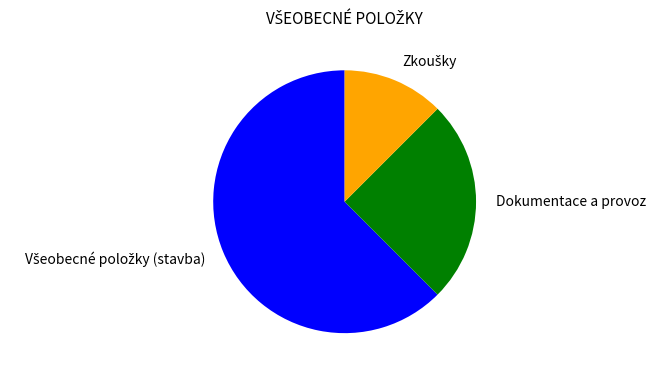

Is there a majority slice in this chart?

Yes